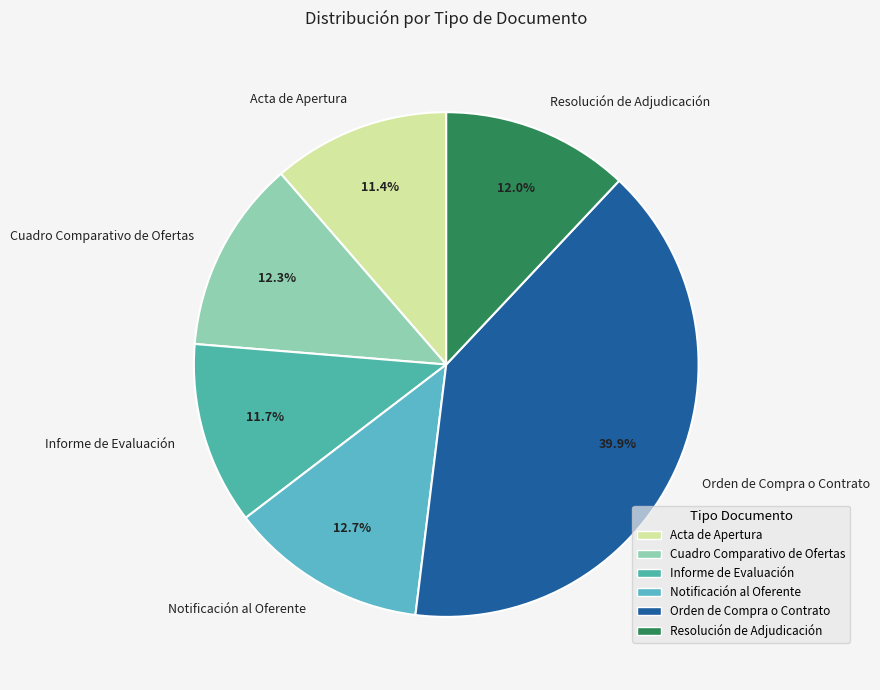

What is the ratio of the value at Orden de Compra o Contrato to the value at Acta de Apertura?

3.5